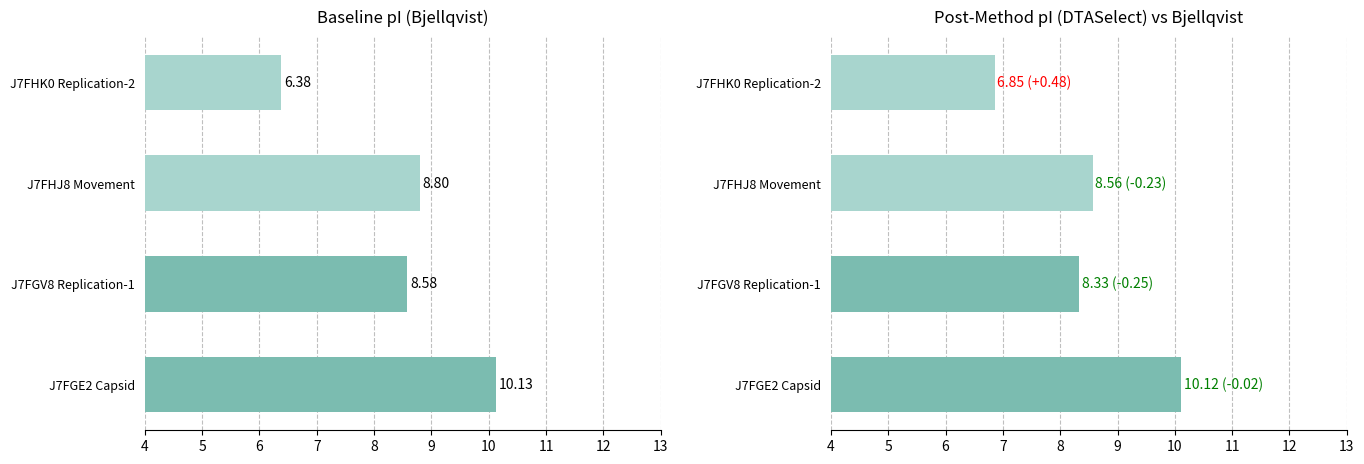

What is the difference between the maximum and minimum values in the DTASelect series?

3.3